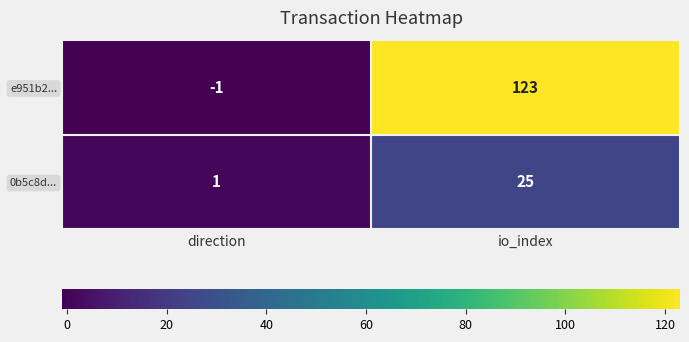

Which series has the largest total across all categories?

e951b2...